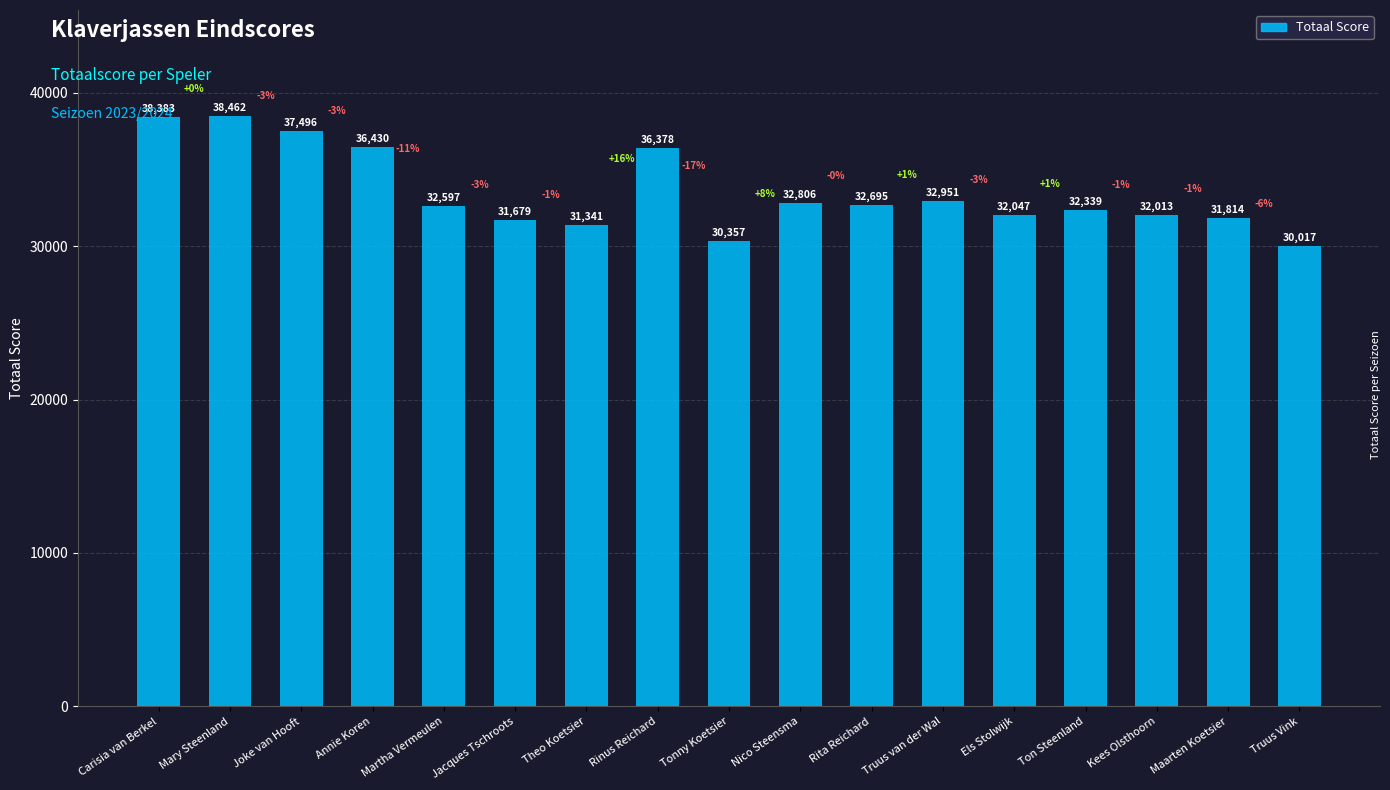

How many bars are there in total?

17